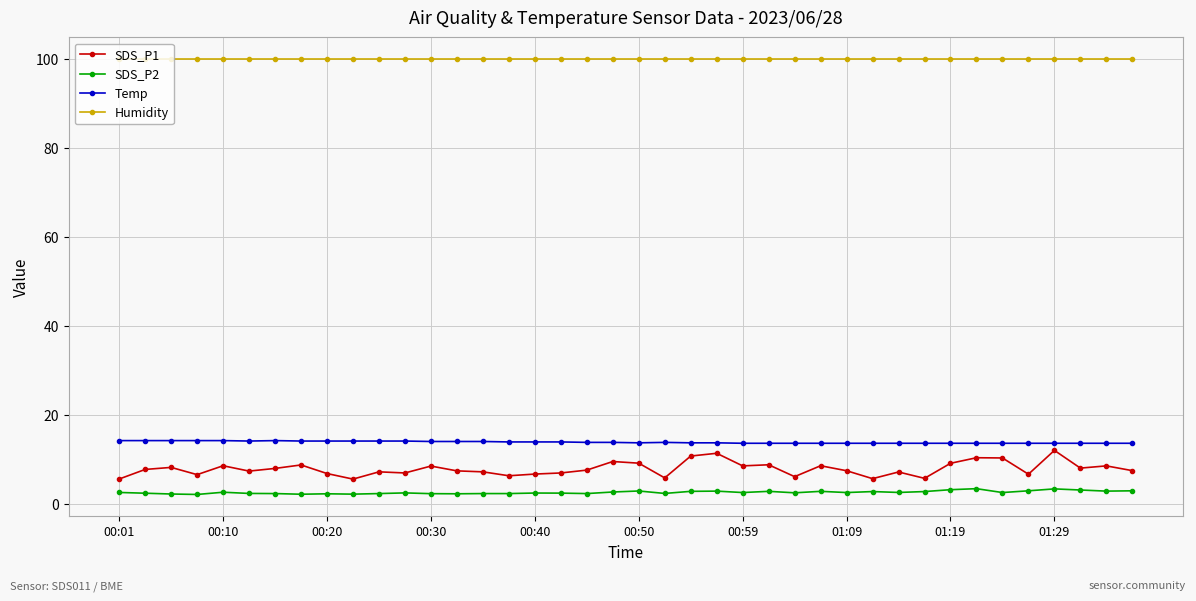

Which series has the widest spread of values?

SDS_P1